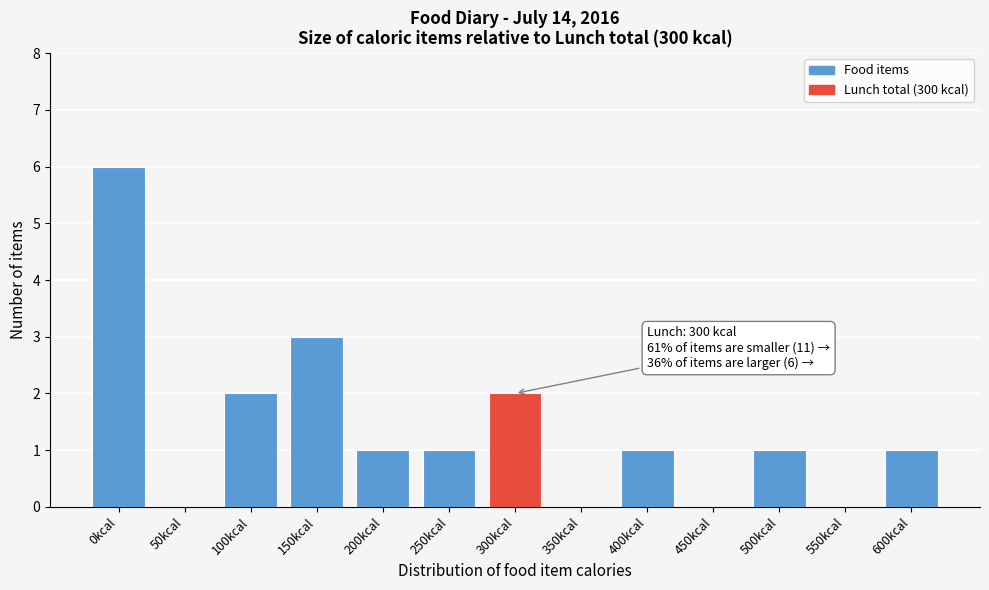

Reading left to right, list all the values displayed in this chart.

0kcal=6	50kcal=0	100kcal=2	150kcal=3	200kcal=1	250kcal=1	300kcal=2	350kcal=0	400kcal=1	450kcal=0	500kcal=1	550kcal=0	600kcal=1